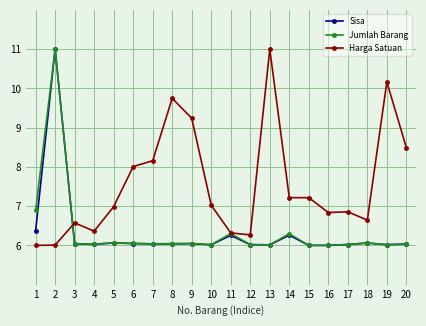

At which category does Harga Satuan reach its first local peak?

3